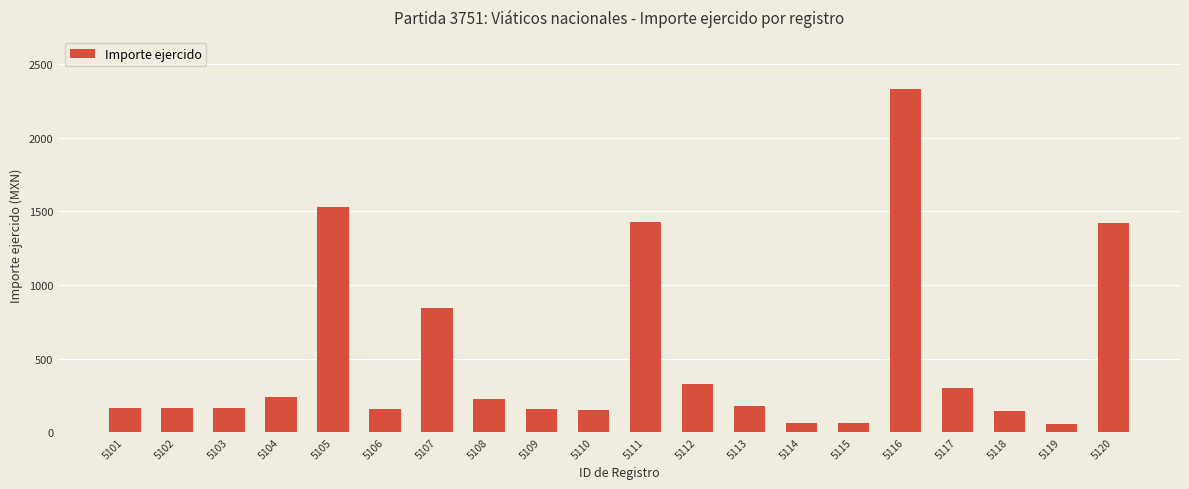

Between 5105 and 5118, which is larger?

5105